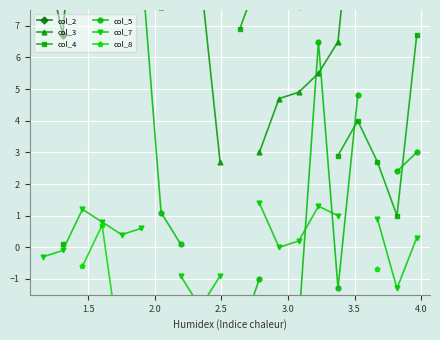

The value of col_3 at 15 is 2.8. True or false?

False